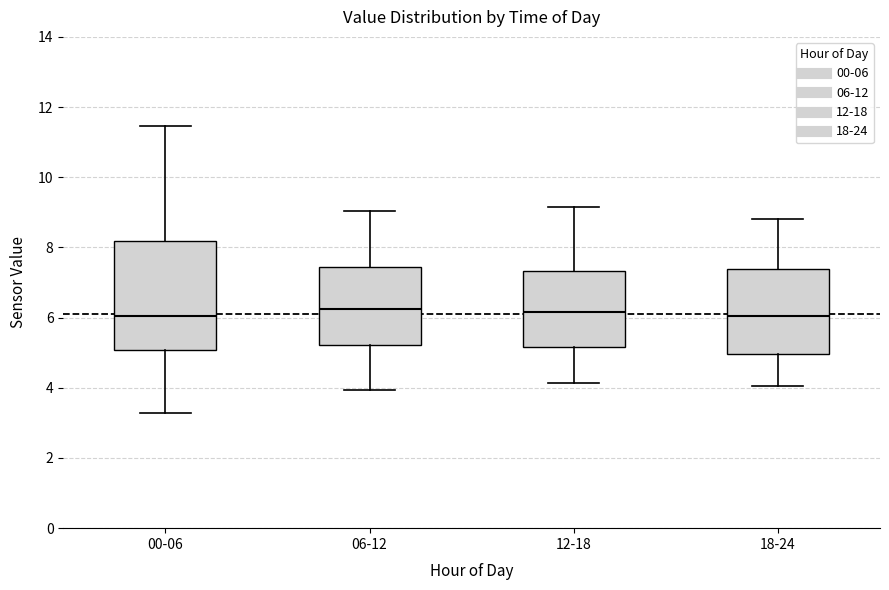

Reading left to right, read every box against the y-axis: the position of its median line, the range the box covers, and the ends of its whiskers. The values are not printed on the chart, so give them approximately, as read against the axis.

00-06: median 6.0, box 5.0 to 8.2, whiskers 3.2 to 11.4
06-12: median 6.2, box 5.2 to 7.4, whiskers 4.0 to 9.0
12-18: median 6.2, box 5.2 to 7.4, whiskers 4.2 to 9.2
18-24: median 6.0, box 5.0 to 7.4, whiskers 4.0 to 8.8